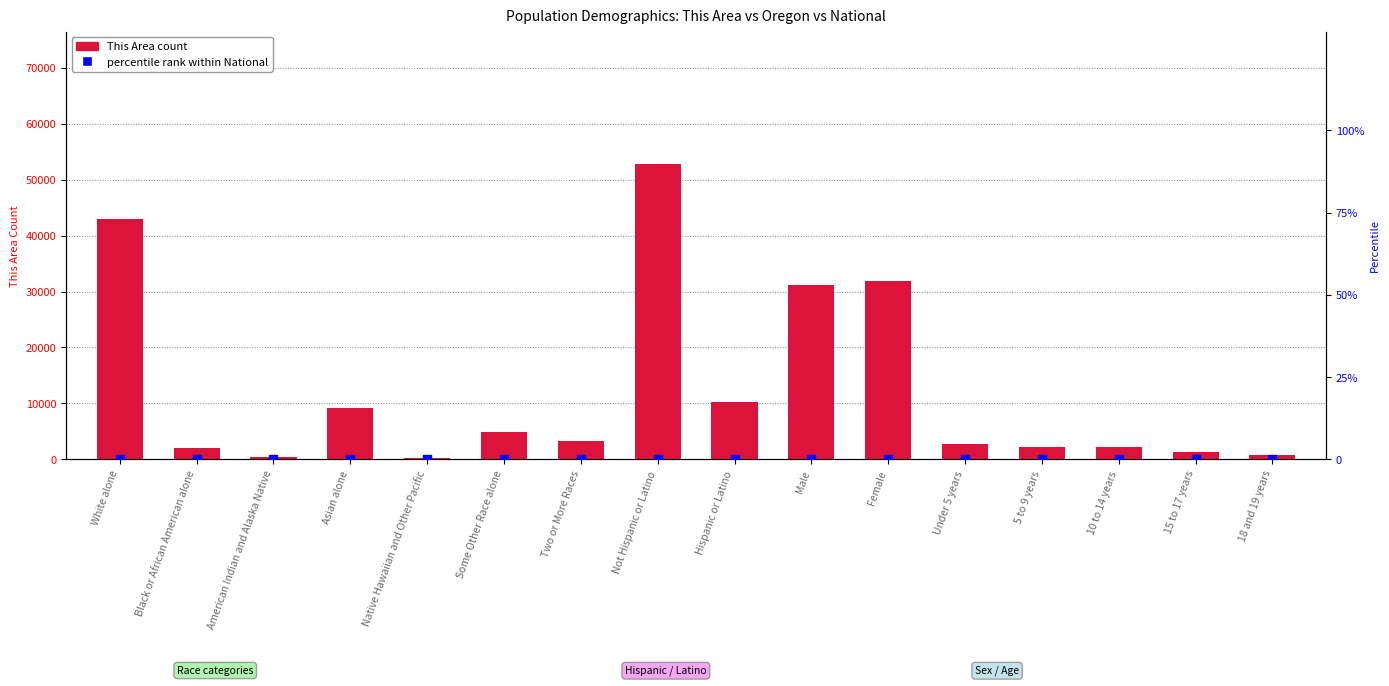

Which series has the widest spread of Y values?

This Area count